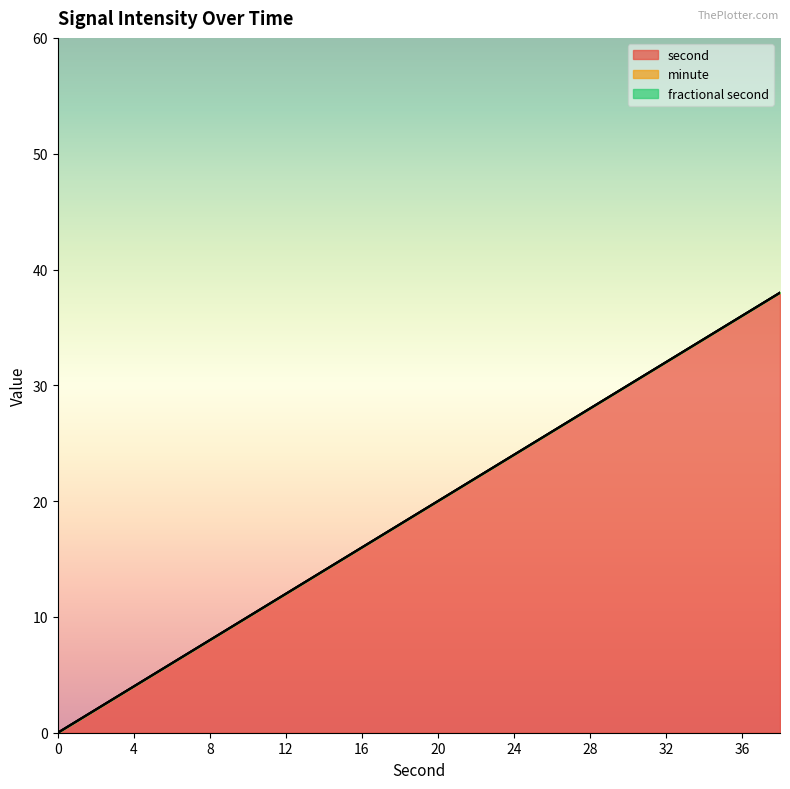

What is the greatest value displayed?

38